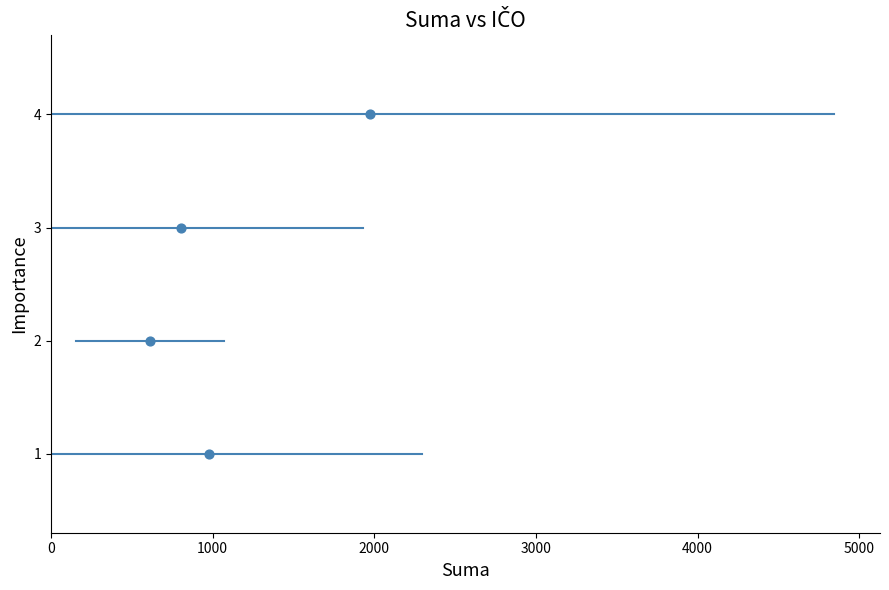

What is the range of Y values (max minus min)?

3